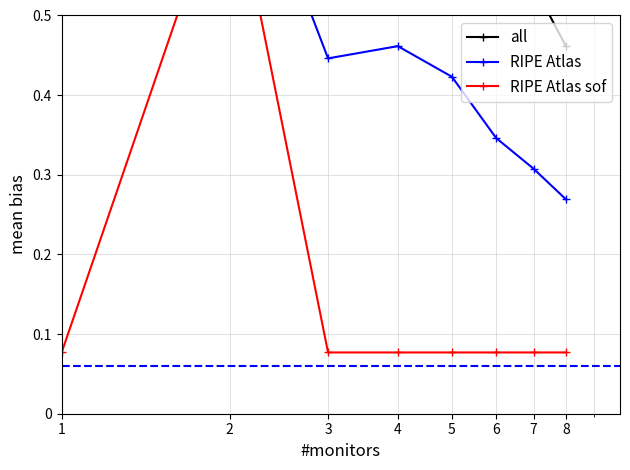

Reading left to right, transcribe all the data shown in this chart.

all: 1=0.9	2=0.8	3=0.8	4=0.8	5=0.8	6=0.6	7=0.5	8=0.5
RIPE Atlas: 1=0.7	2=0.8	3=0.4	4=0.5	5=0.4	6=0.3	7=0.3	8=0.3
RIPE Atlas sof: 1=0.1	2=0.7	3=0.1	4=0.1	5=0.1	6=0.1	7=0.1	8=0.1